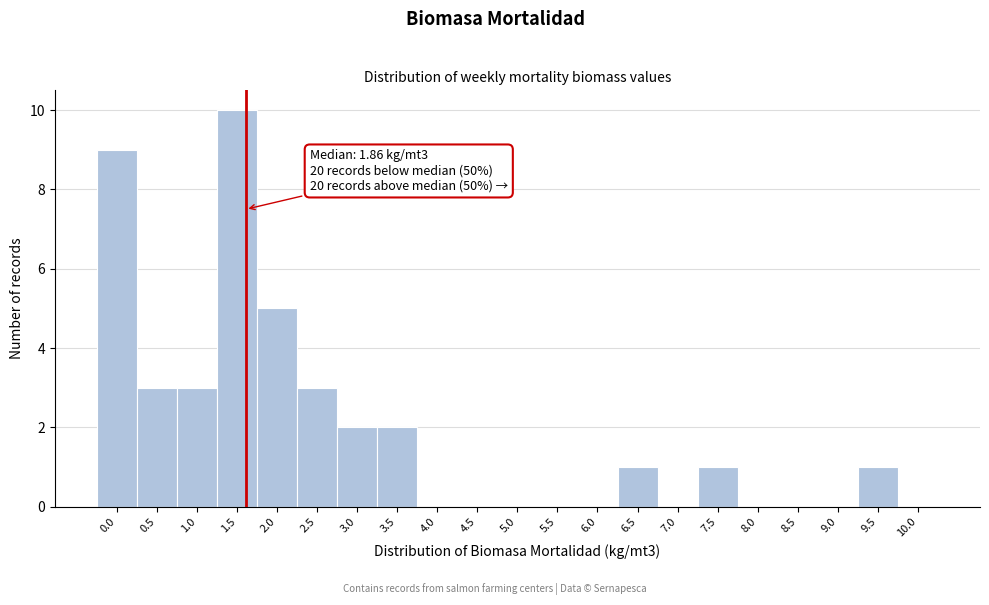

Reading left to right, extract all data points from this chart.

0.0=9	0.5=3	1.0=3	1.5=10	2.0=5	2.5=3	3.0=2	3.5=2	4.0=0	4.5=0	5.0=0	5.5=0	6.0=0	6.5=1	7.0=0	7.5=1	8.0=0	8.5=0	9.0=0	9.5=1	10.0=0